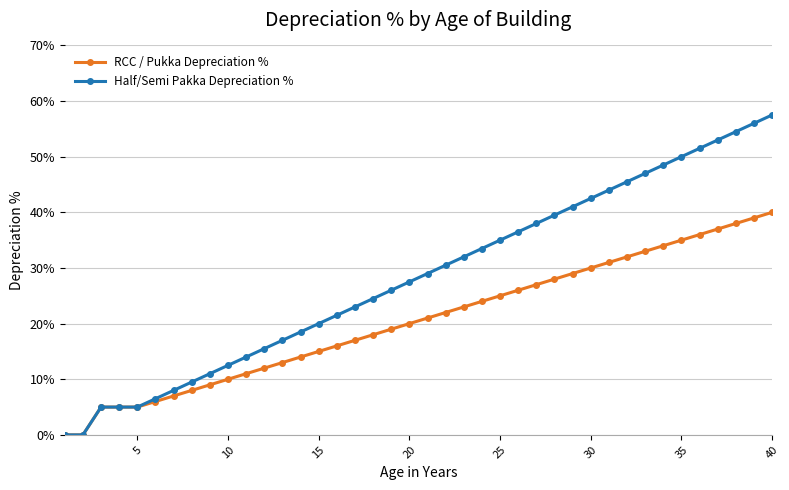

List the series in order of their overall mean, lowest first.

RCC / Pukka Depreciation %, Half/Semi Pakka Depreciation %